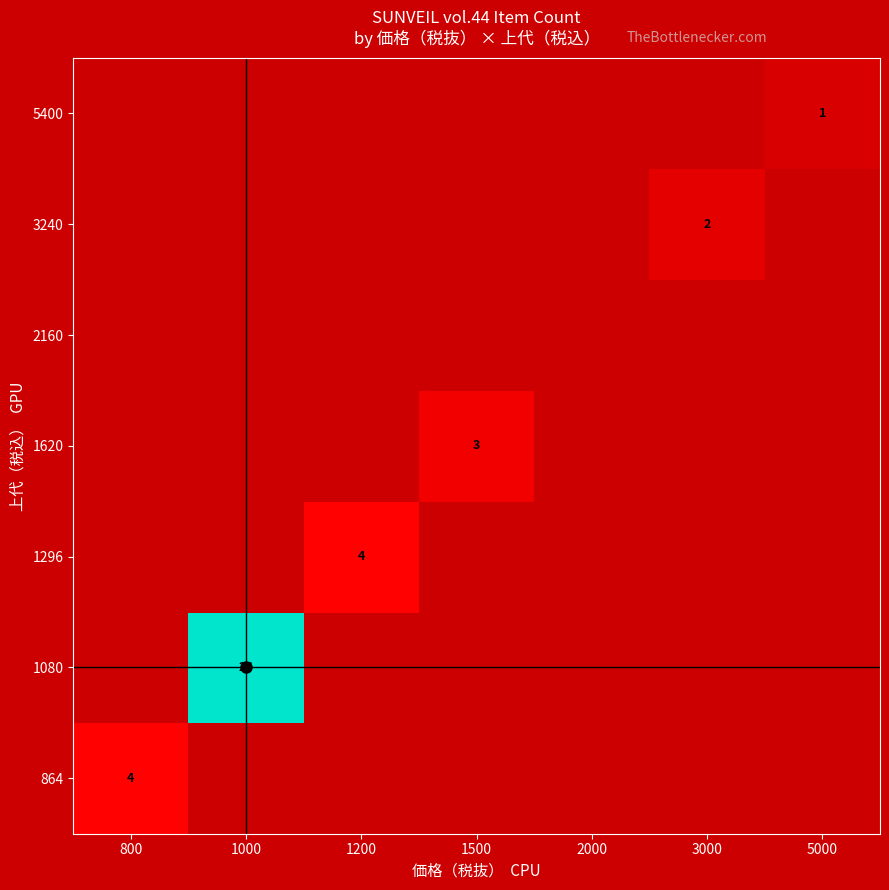

Is it true that 3240 equals 1 at 3000?

False